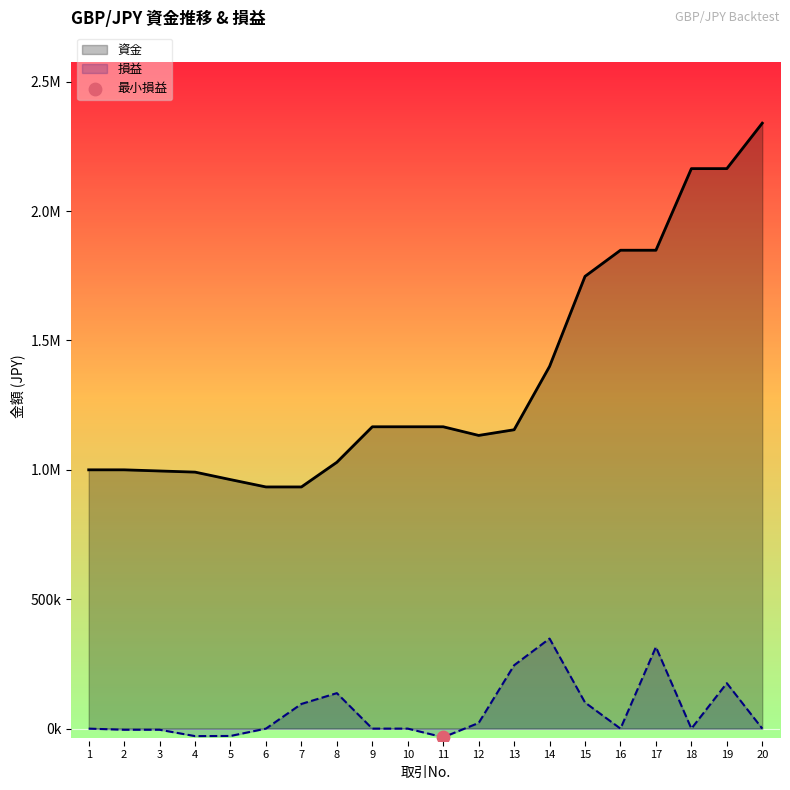

At which category is the sum across all series the highest?

19